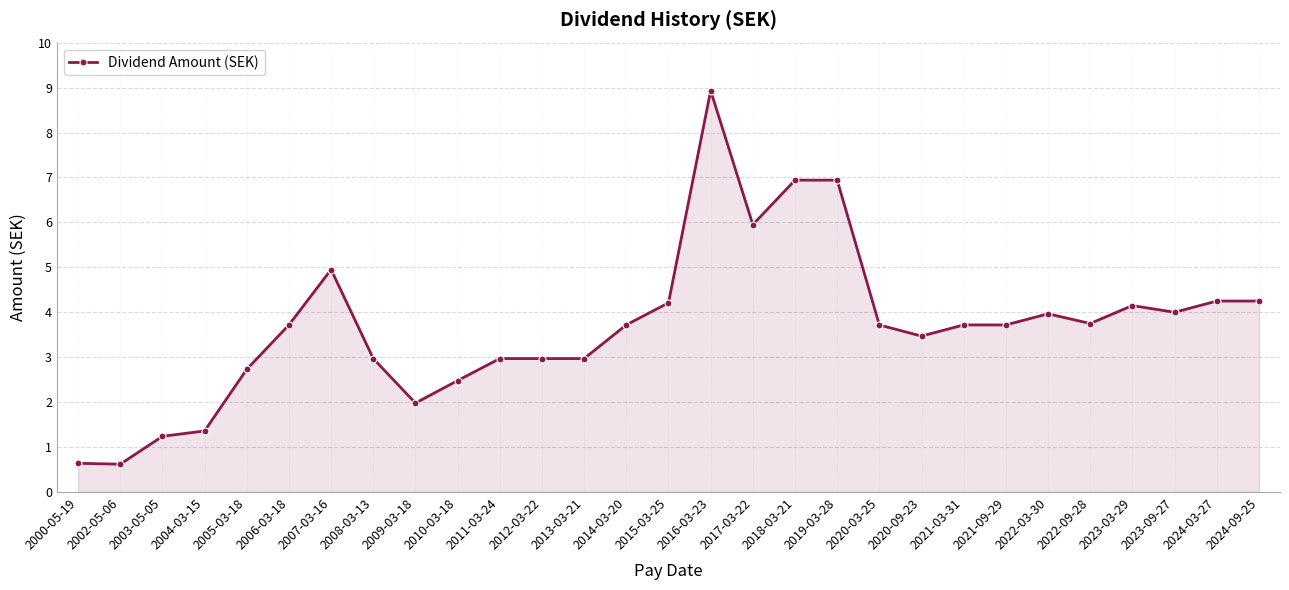

How many data points does each series have?

29